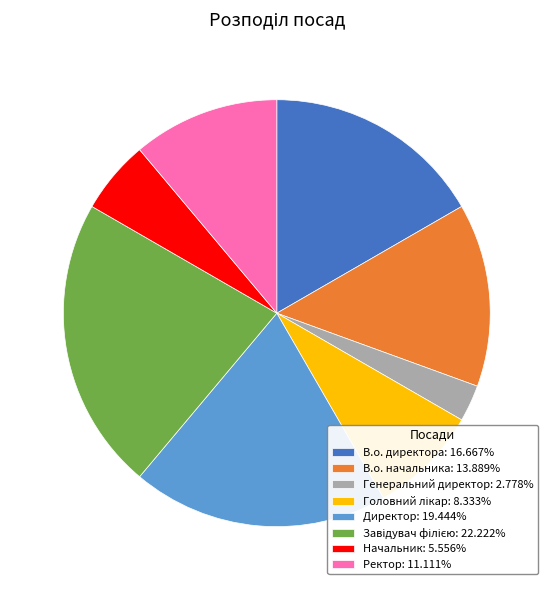

Is there any slice that represents more than half of the pie?

No